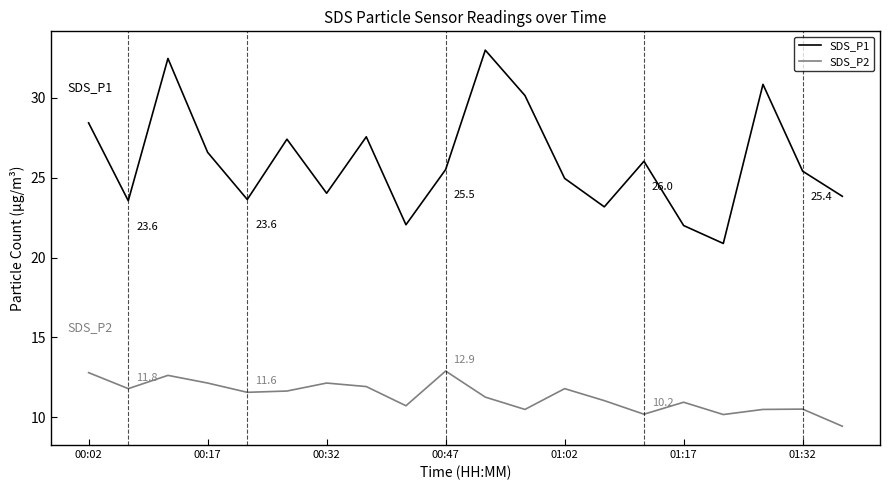

Which series has the widest spread of values?

SDS_P1